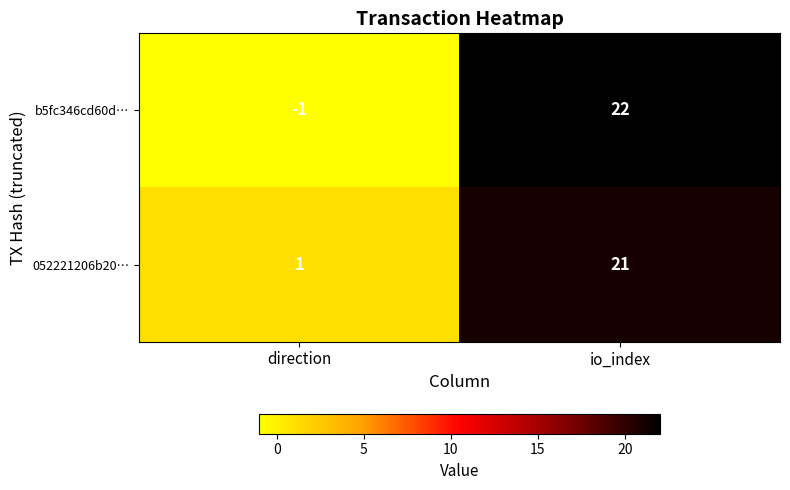

At io_index, list the series in order from smallest to largest.

052221206b20…, b5fc346cd60d…